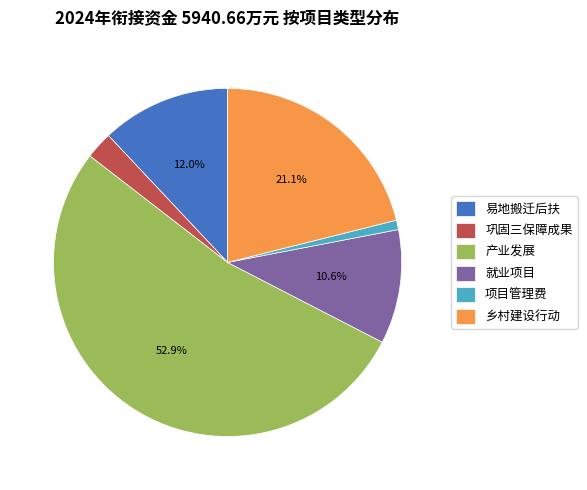

The 就业项目 slice represents 11% of the pie. True or false?

True